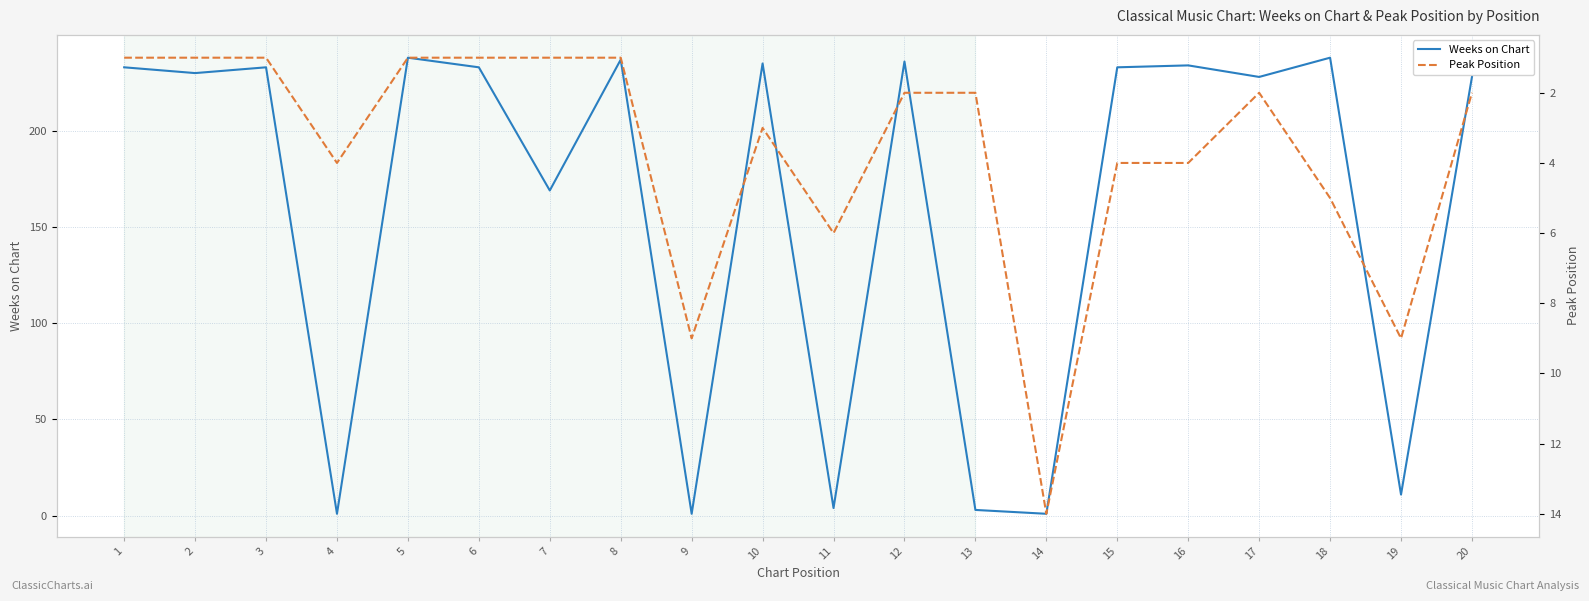

The value of Weeks on Chart at 3 is 233. True or false?

True